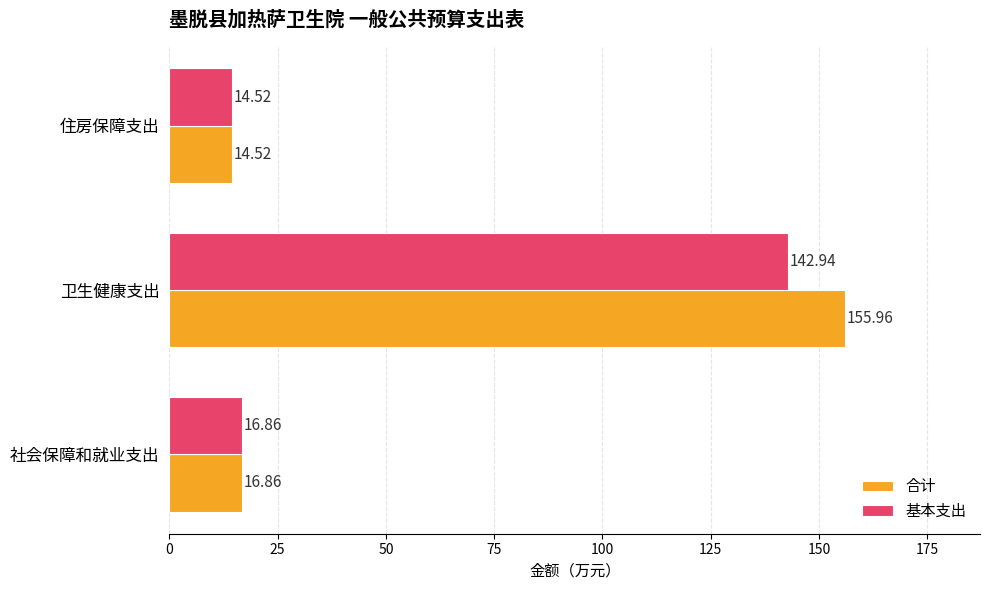

Where is 基本支出 nearest to the value 78?

社会保障和就业支出